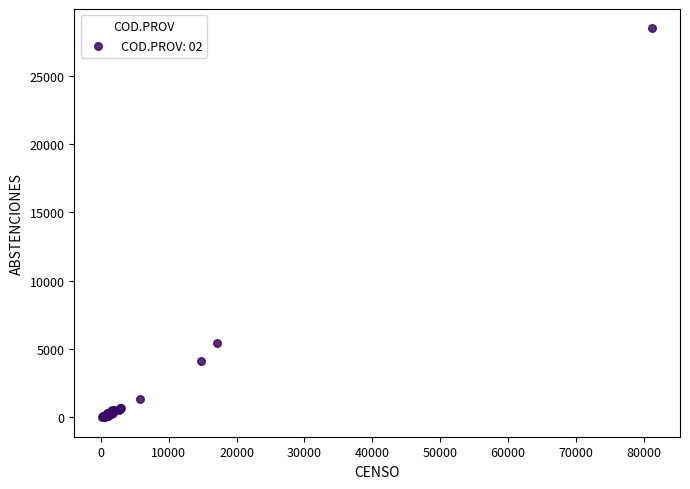

What Y value in the scatter plot is closest to 14236?

5443